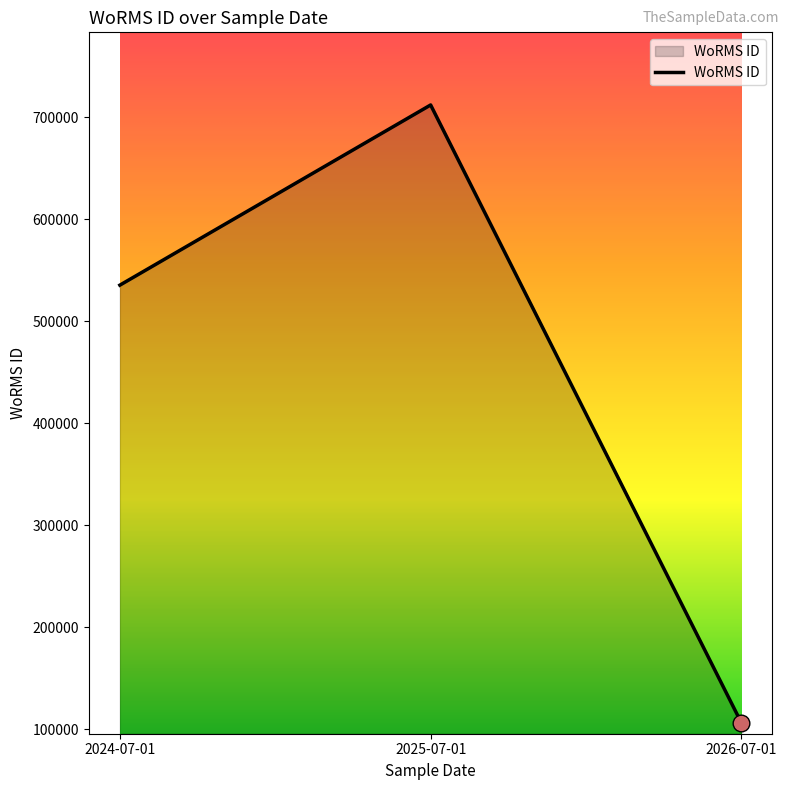

Where is the data nearest to the value 409191?

2024-07-01